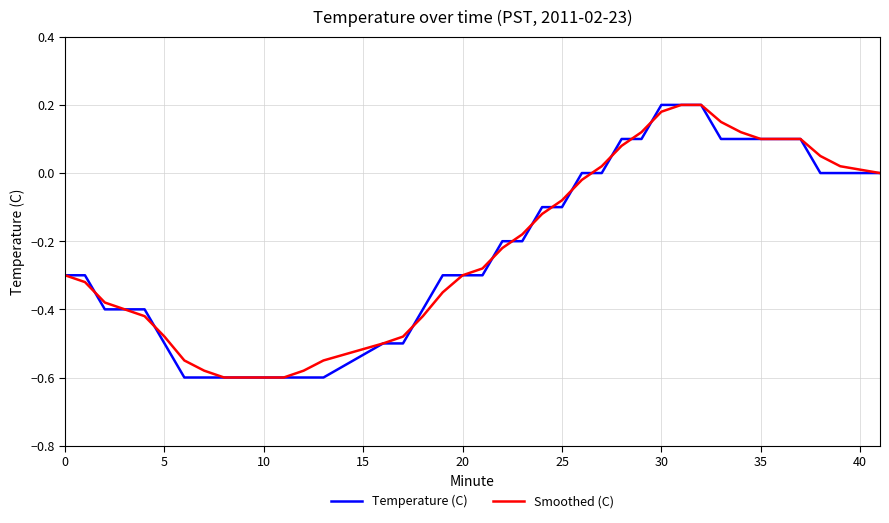

Does the chart have visible grid lines?

Yes